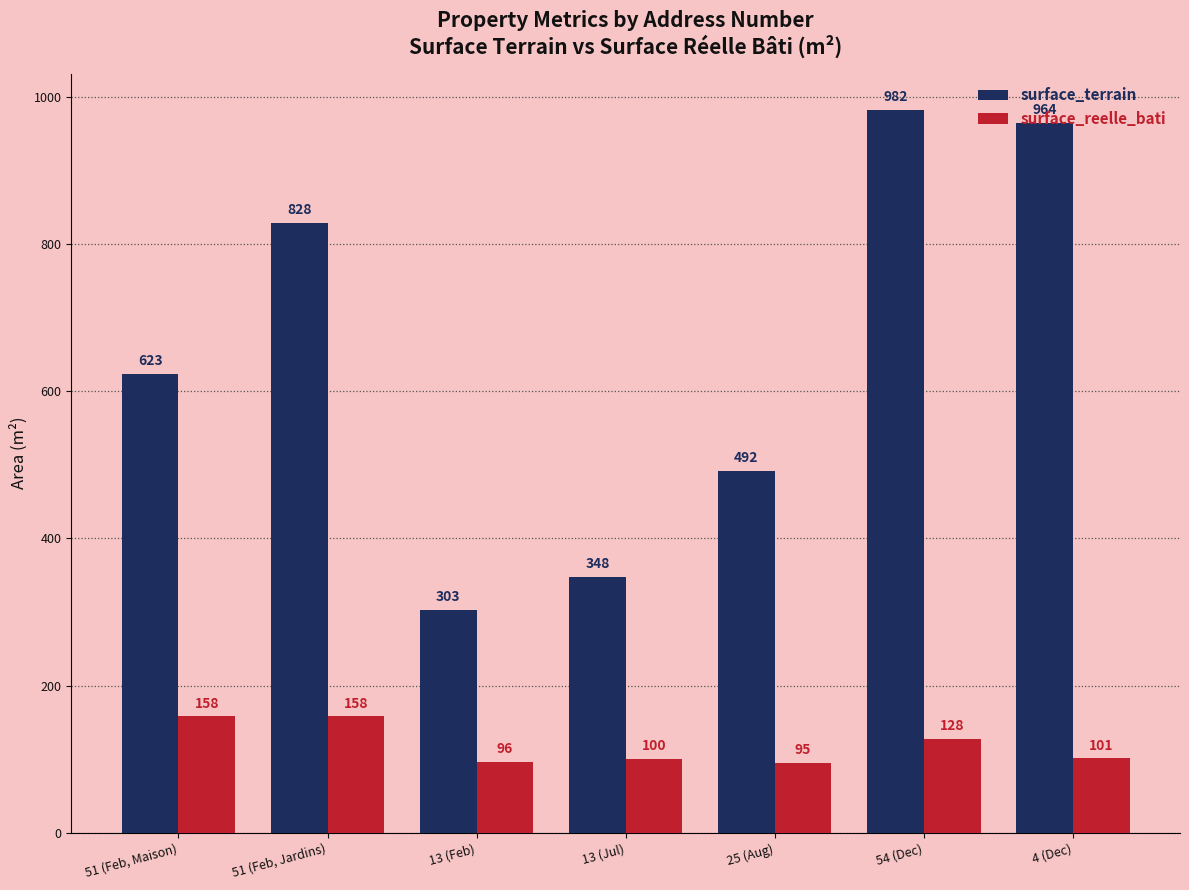

Which category has the lowest value in the surface_terrain series?

13 (Feb)